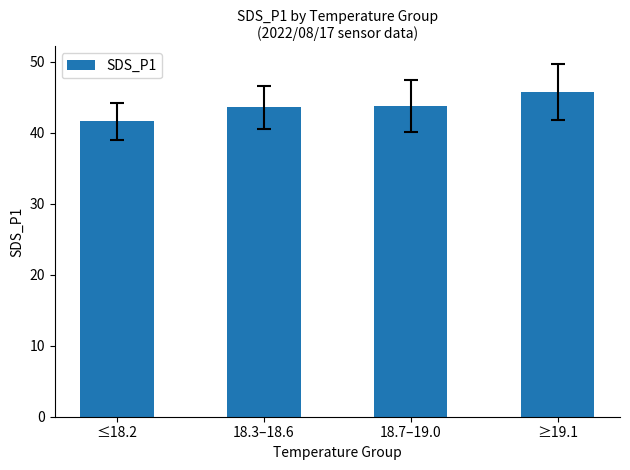

Which label corresponds to the largest value in the chart?

≥19.1